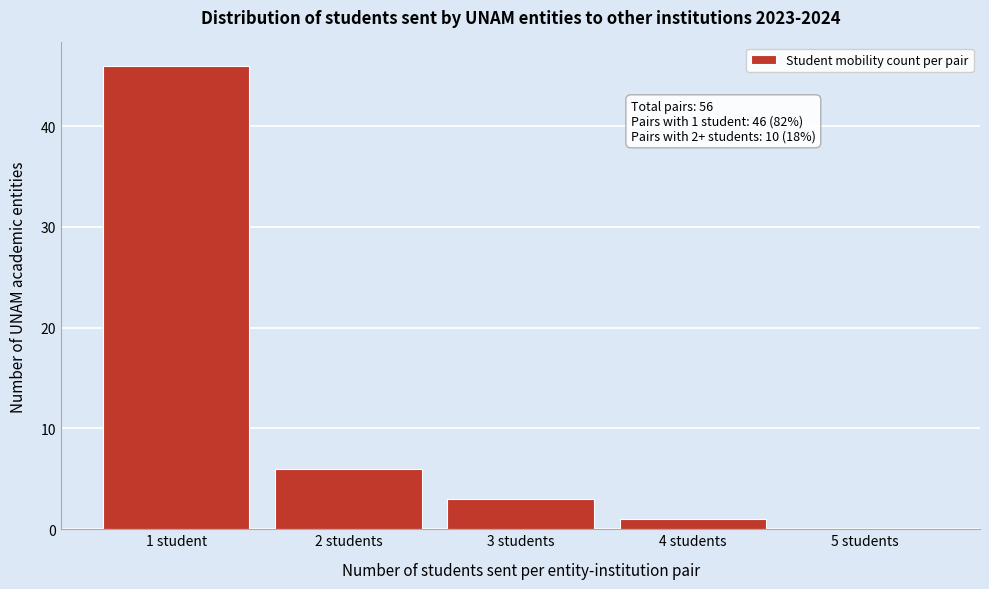

Reading left to right, list all the values displayed in this chart.

1 student=46	2 students=6	3 students=3	4 students=1	5 students=0